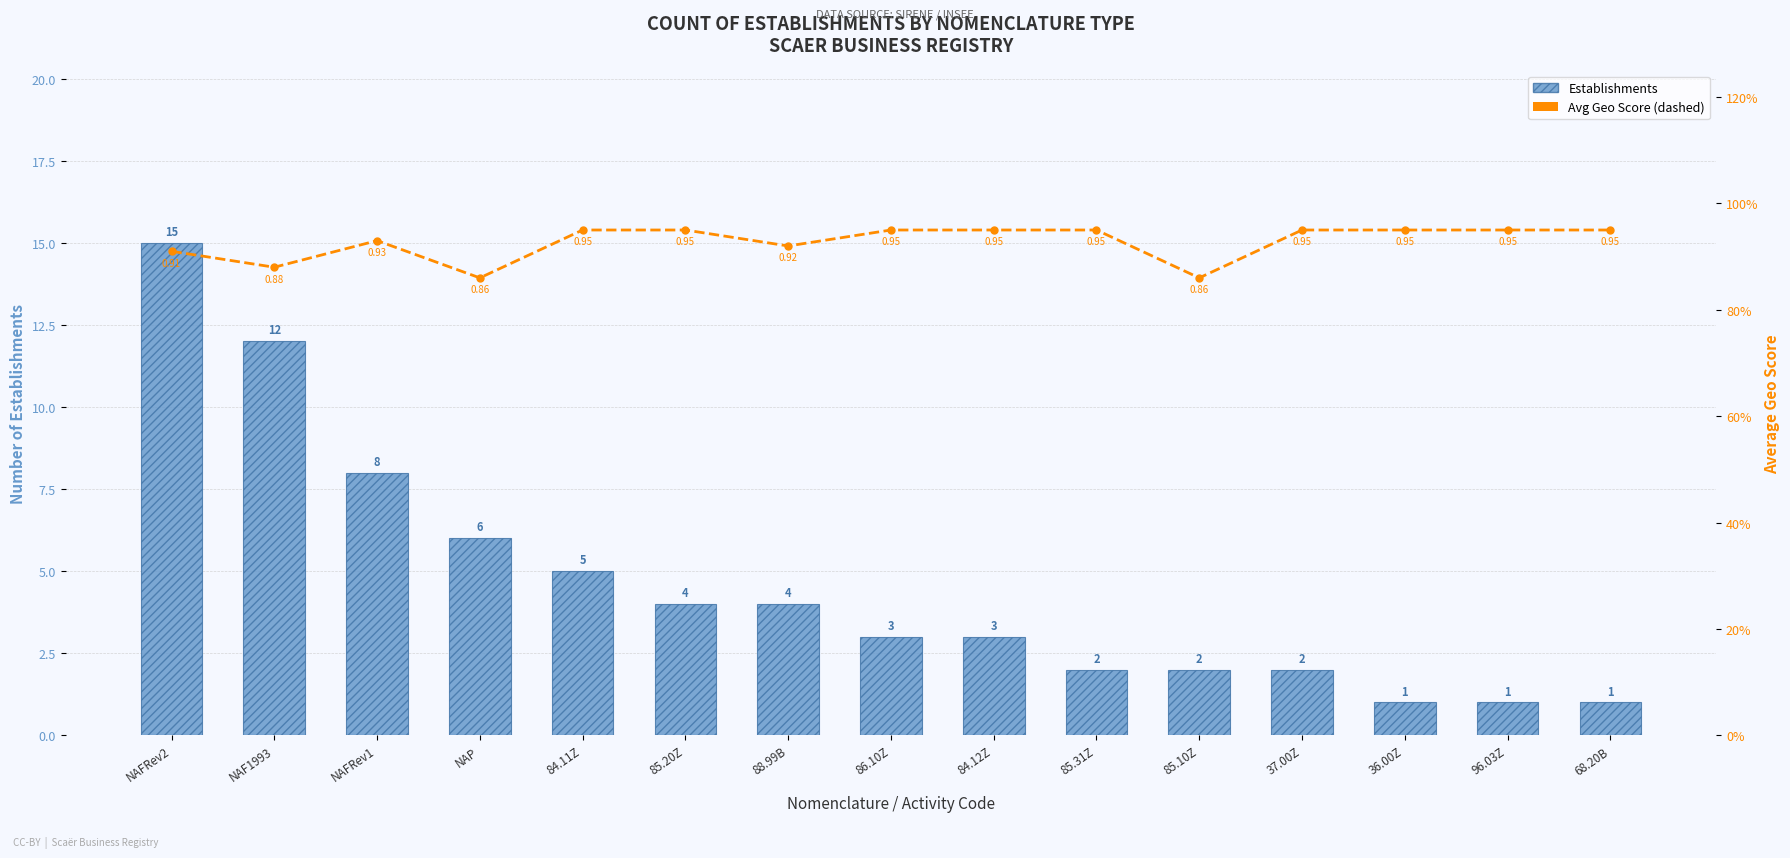

What is the minimum value shown in the chart?

0.9